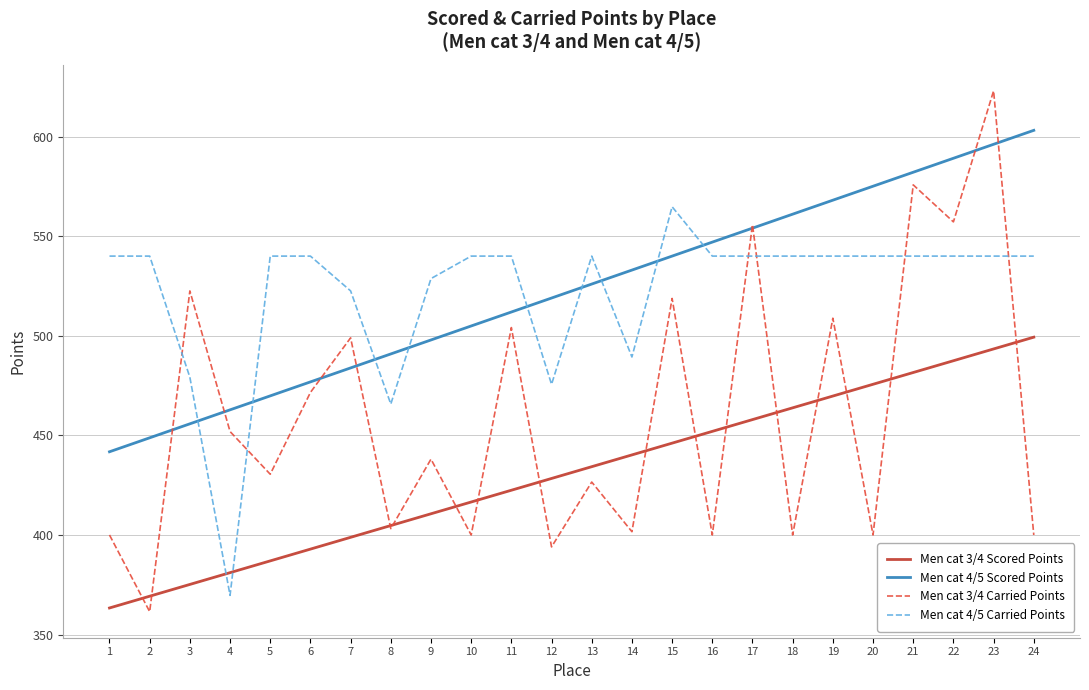

Rank the series at 16 from lowest to highest value.

Men cat 3/4 Carried Points, Men cat 3/4 Scored Points, Men cat 4/5 Carried Points, Men cat 4/5 Scored Points